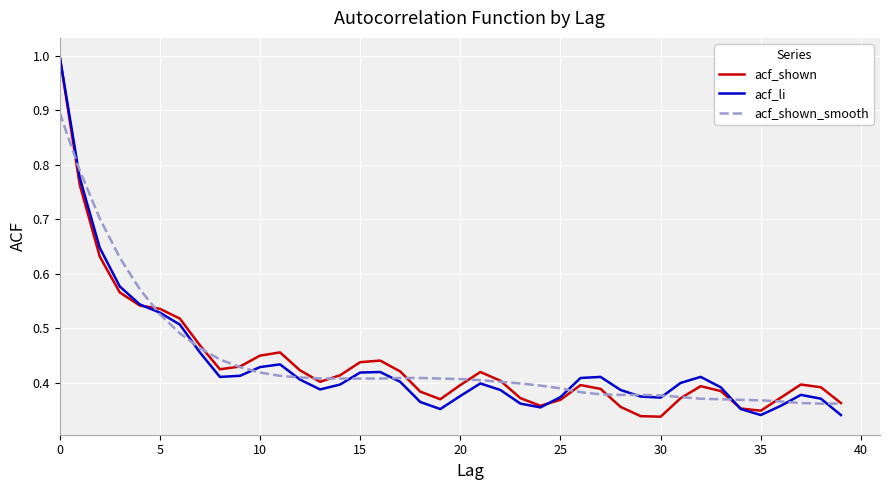

What is the highest value of the acf_shown_smooth series?

0.9